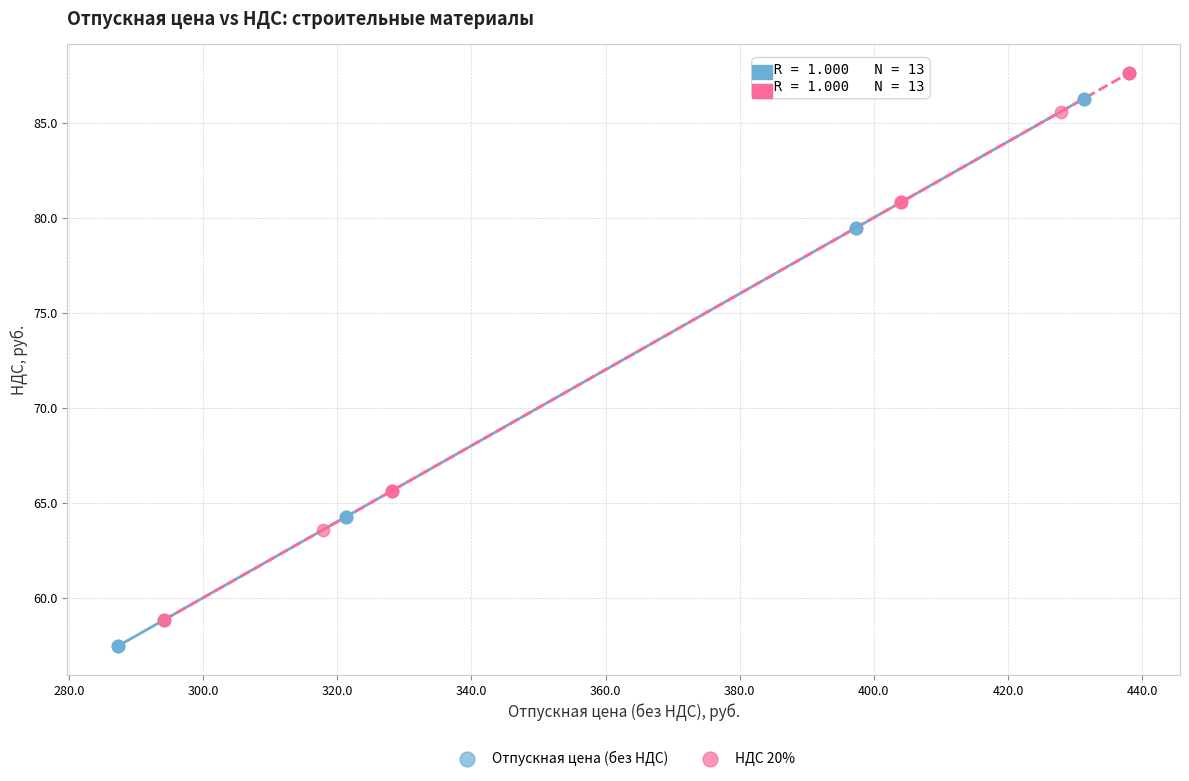

Which series reaches the minimum Y coordinate?

Отпускная цена (без НДС)